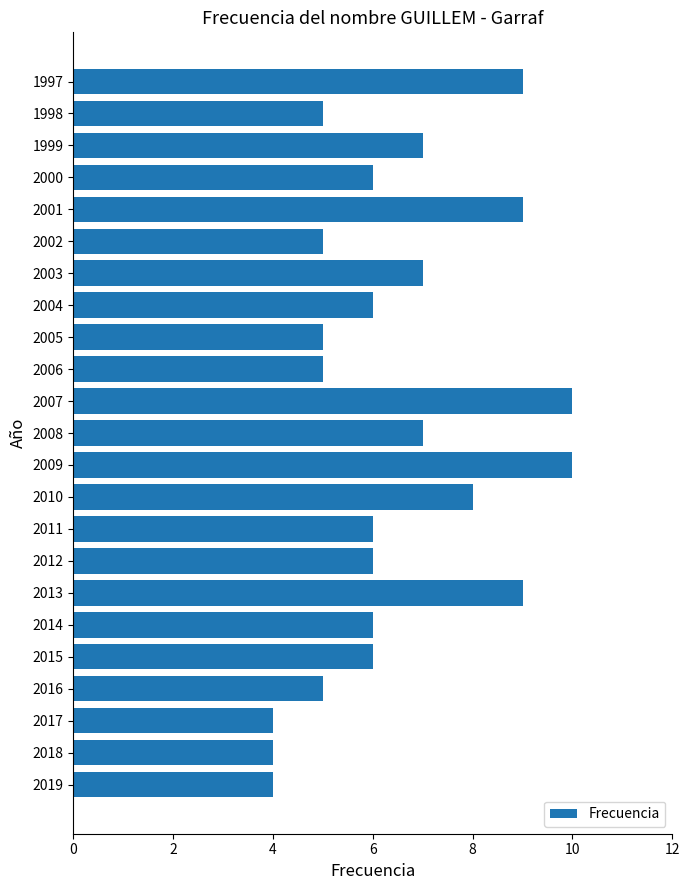

Count the number of data series in this chart.

1